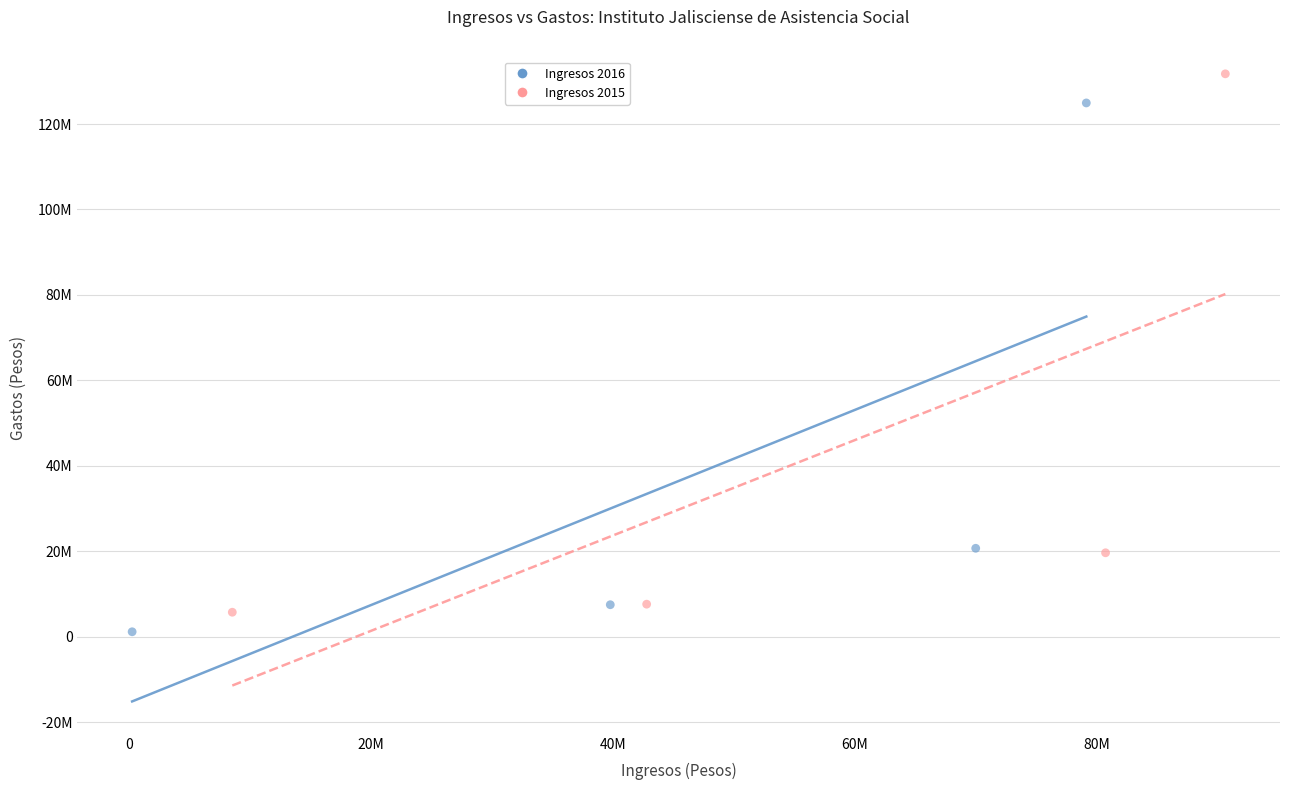

Which series contains the lowest Y value?

Ingresos 2016